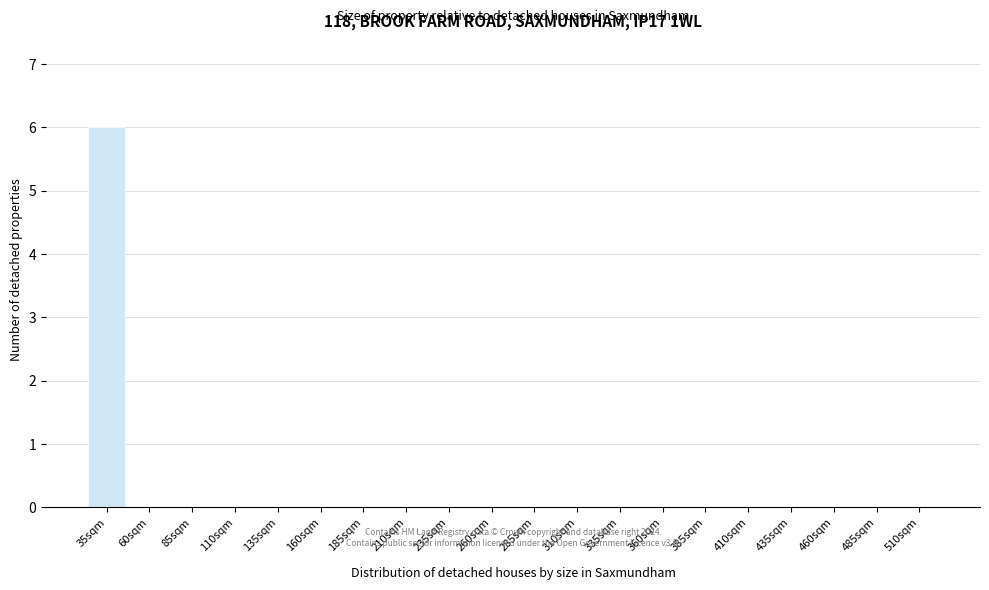

Reading left to right, list all the values displayed in this chart.

35sqm=6	60sqm=0	85sqm=0	110sqm=0	135sqm=0	160sqm=0	185sqm=0	210sqm=0	235sqm=0	260sqm=0	285sqm=0	310sqm=0	335sqm=0	360sqm=0	385sqm=0	410sqm=0	435sqm=0	460sqm=0	485sqm=0	510sqm=0